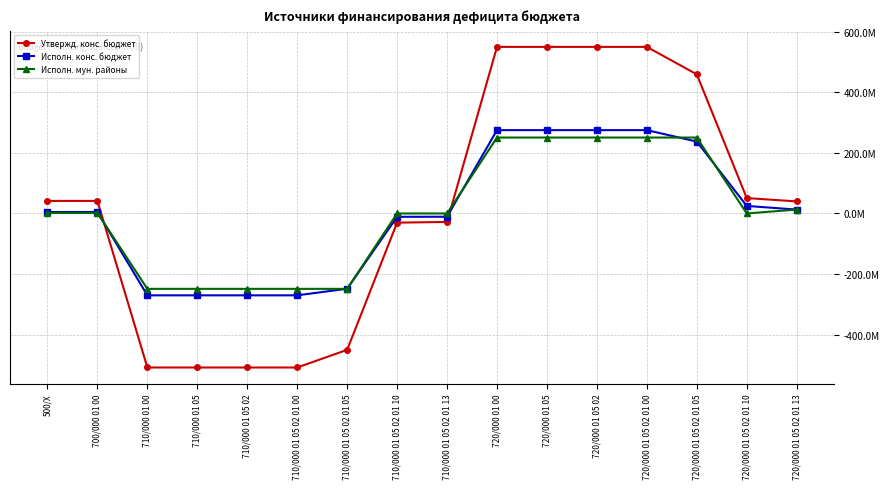

At how many categories does at least one series exceed 38262633?

9